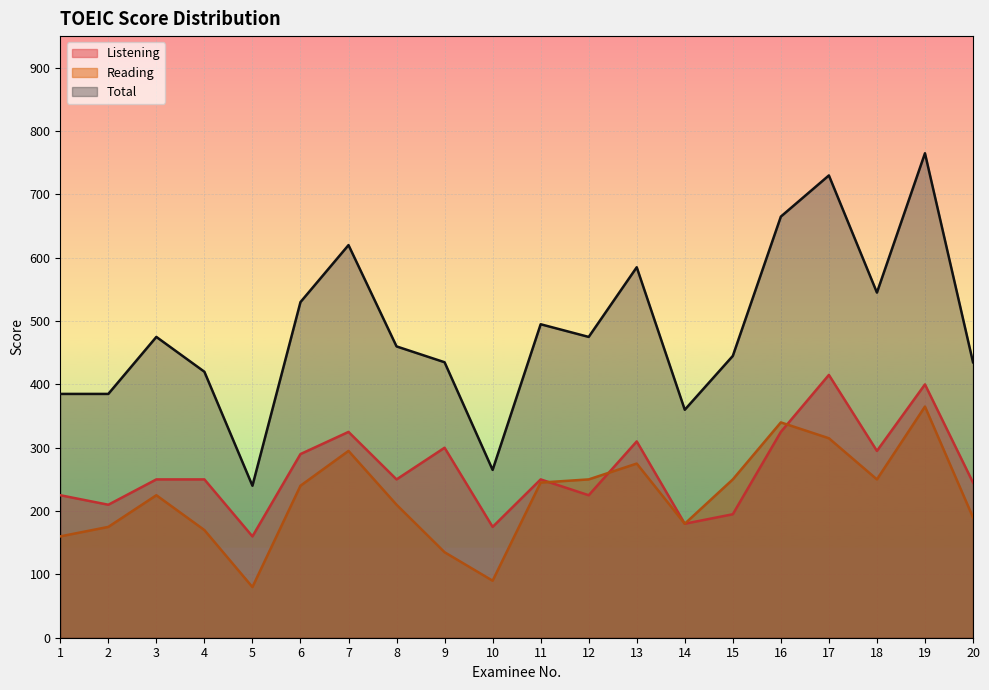

Which series changed the most between 9 and 19?

Total